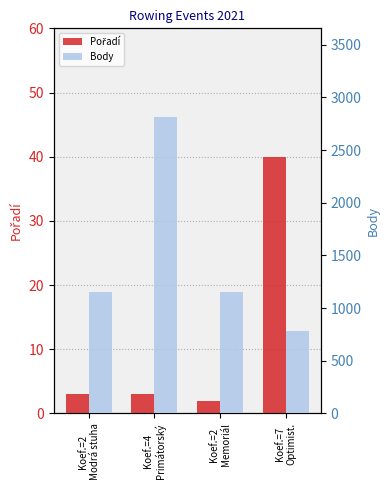

List the labels in order of Body value, smallest first.

Koef.=7
Optimist., Koef.=2
Modrá stuha, Koef.=2
Memoriál, Koef.=4
Primátorský